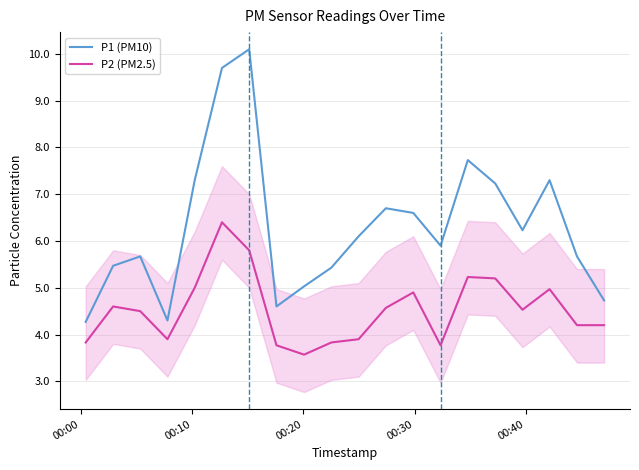

Does the chart have visible grid lines?

Yes